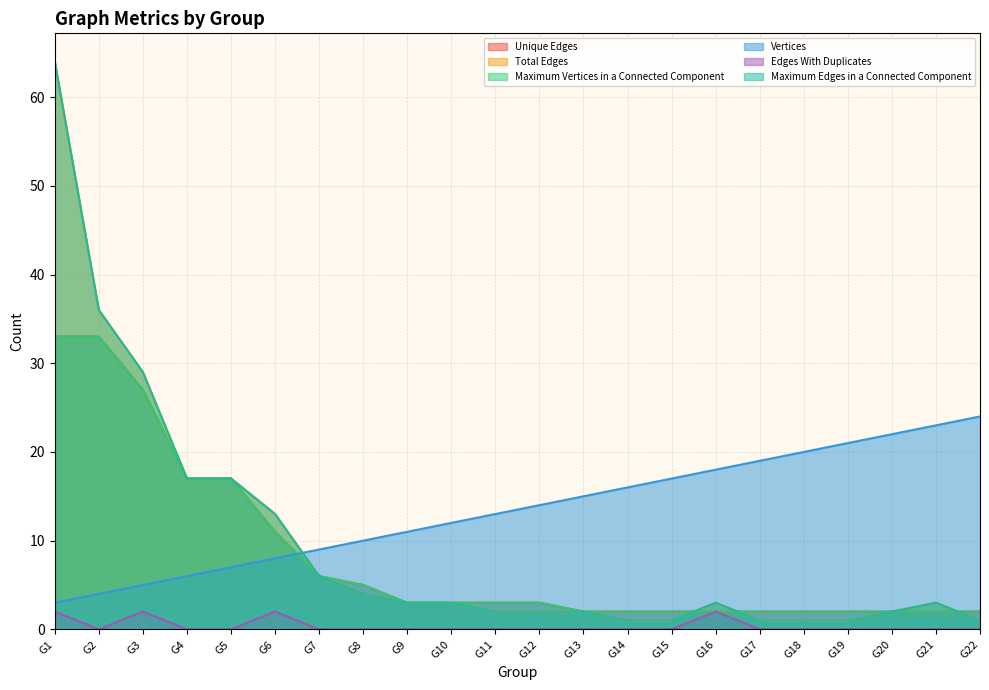

Does the chart have visible grid lines?

Yes